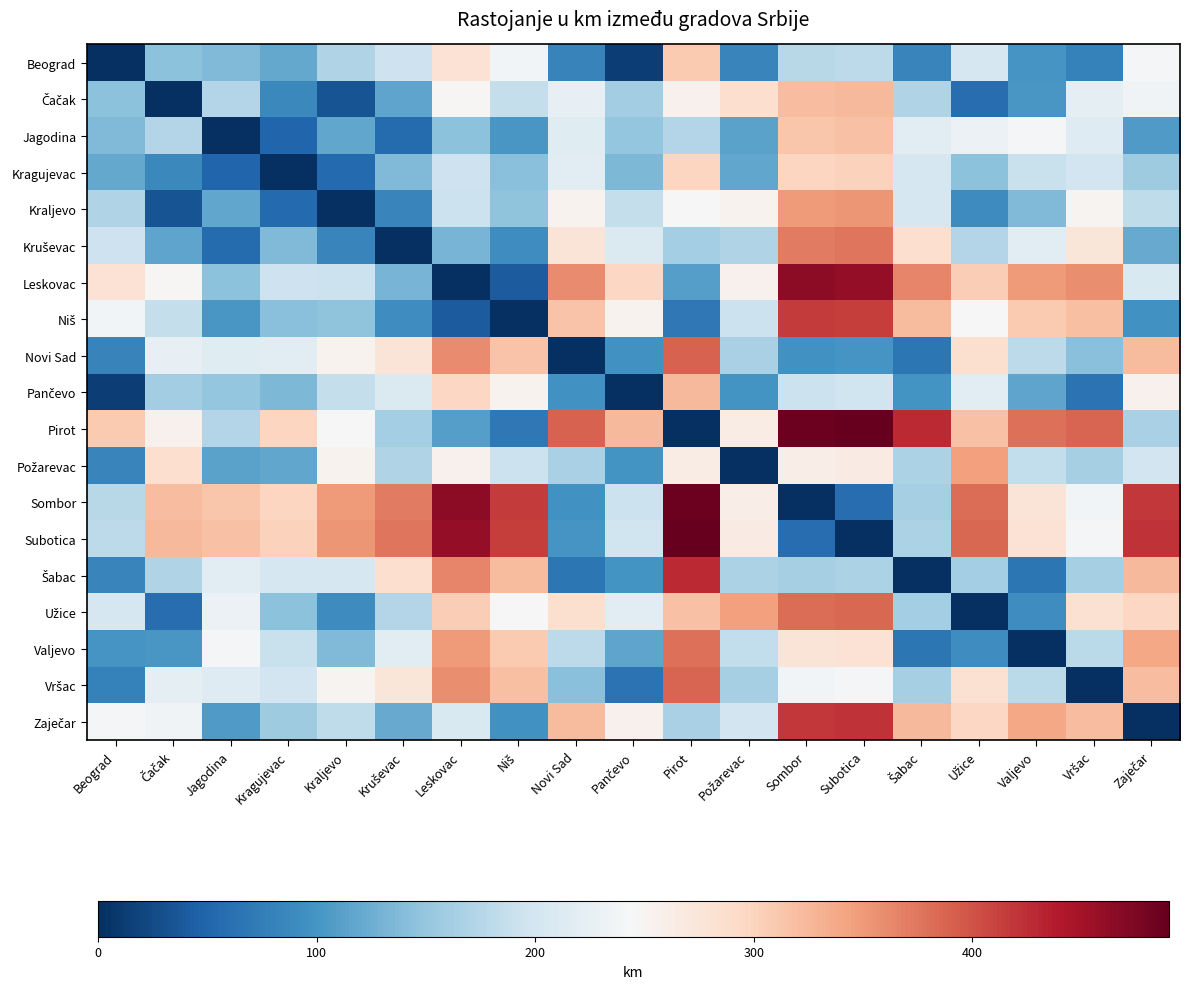

What is the maximum value shown in the chart?

490